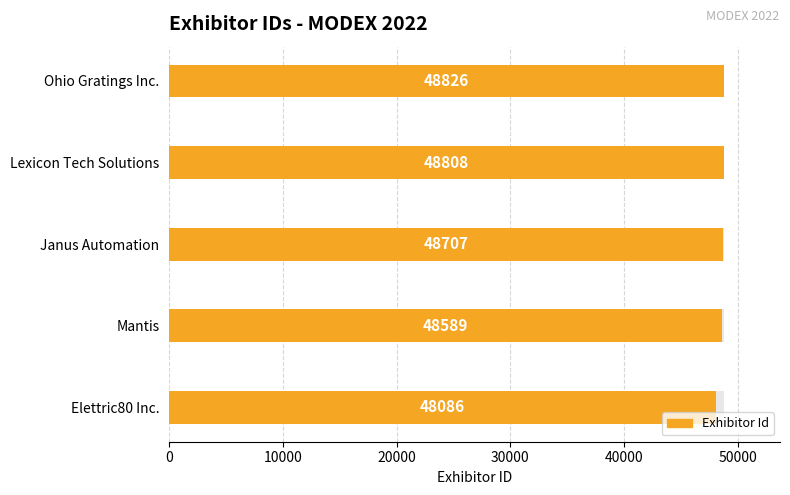

Is it true that the value at 0 is 77394?

False